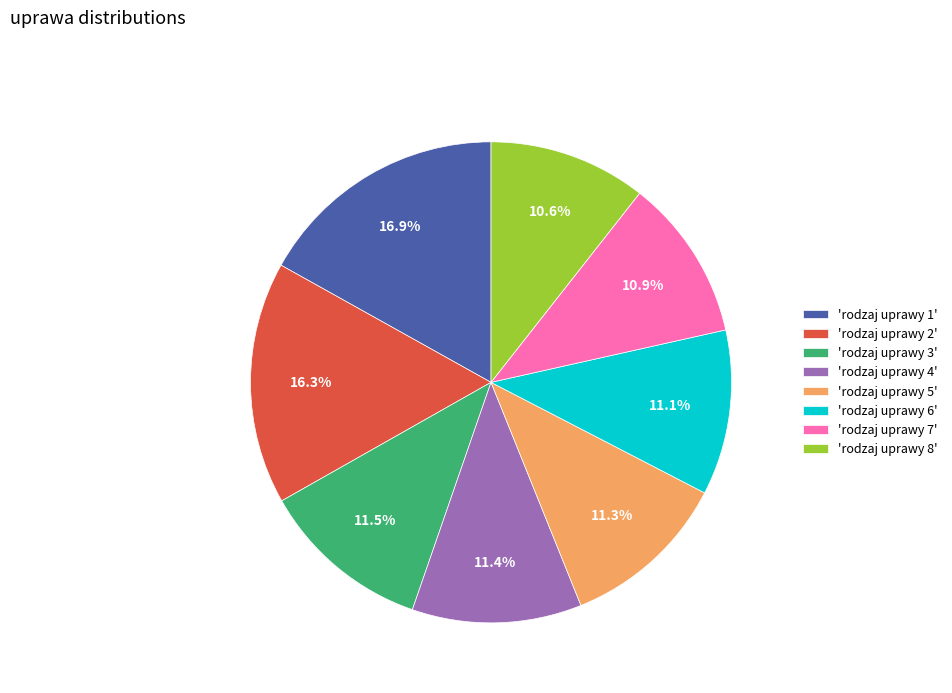

Do 'rodzaj uprawy 7' and 'rodzaj uprawy 6' together represent more than half of the pie?

No